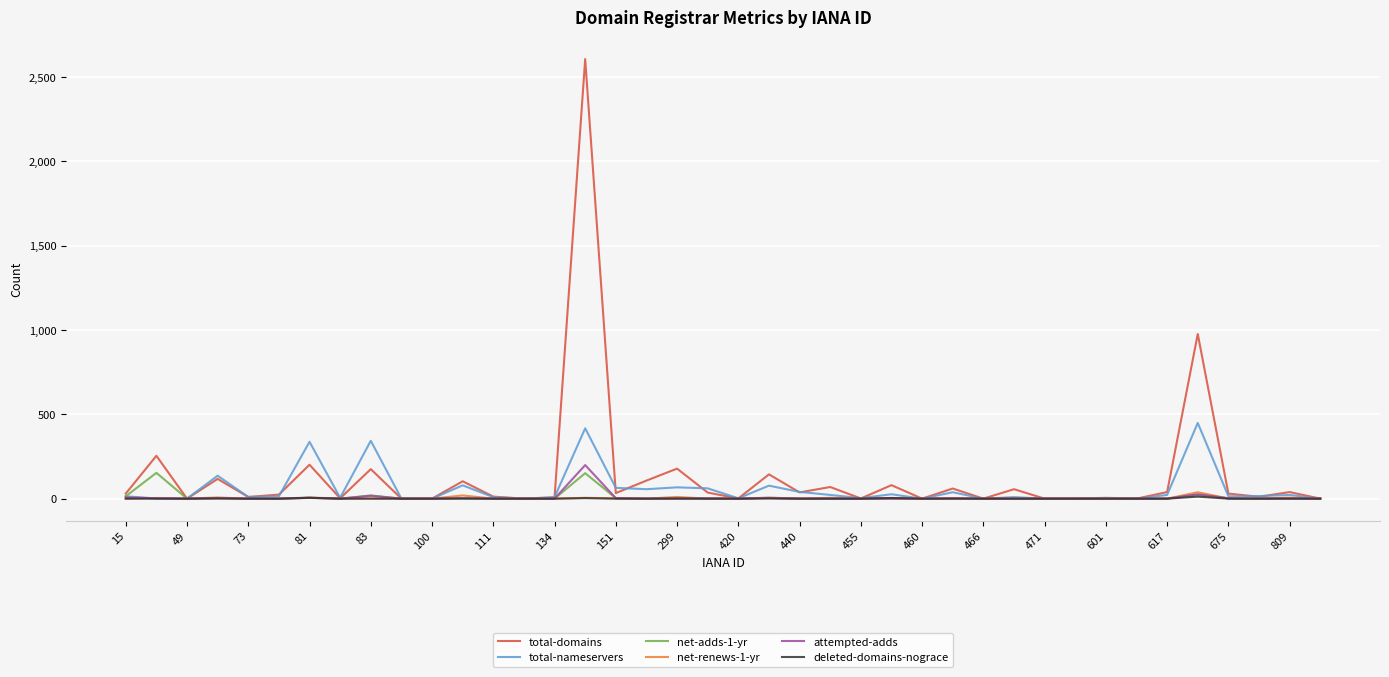

List the series in order of their peak value, highest first.

total-domains, total-nameservers, attempted-adds, net-adds-1-yr, net-renews-1-yr, deleted-domains-nograce